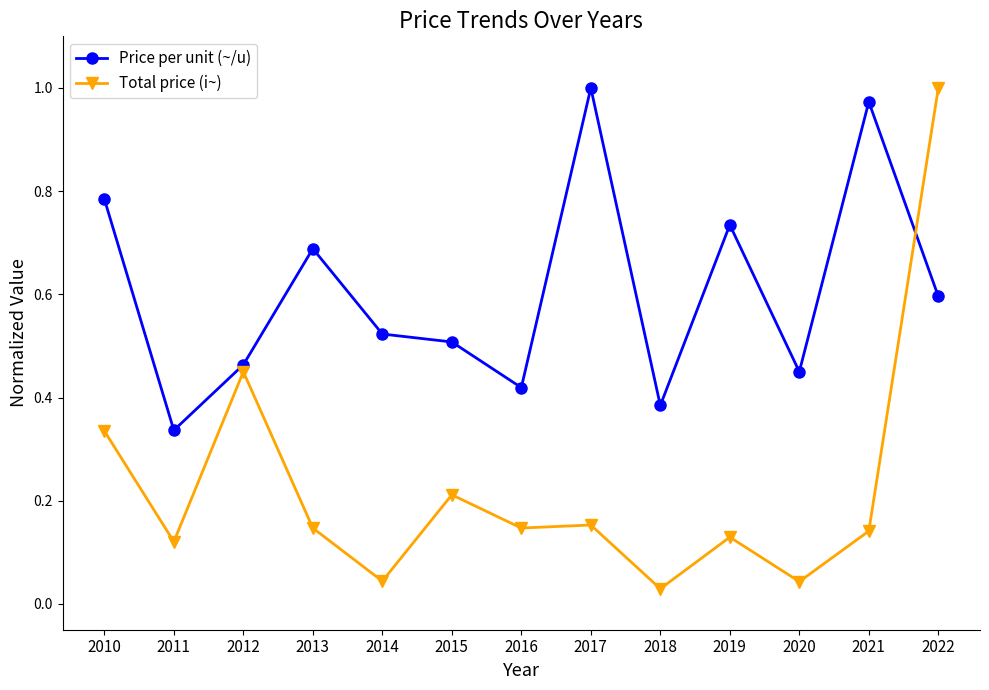

In Price per unit (~/u), how many points are lower than both neighbors (excluding endpoints)?

4